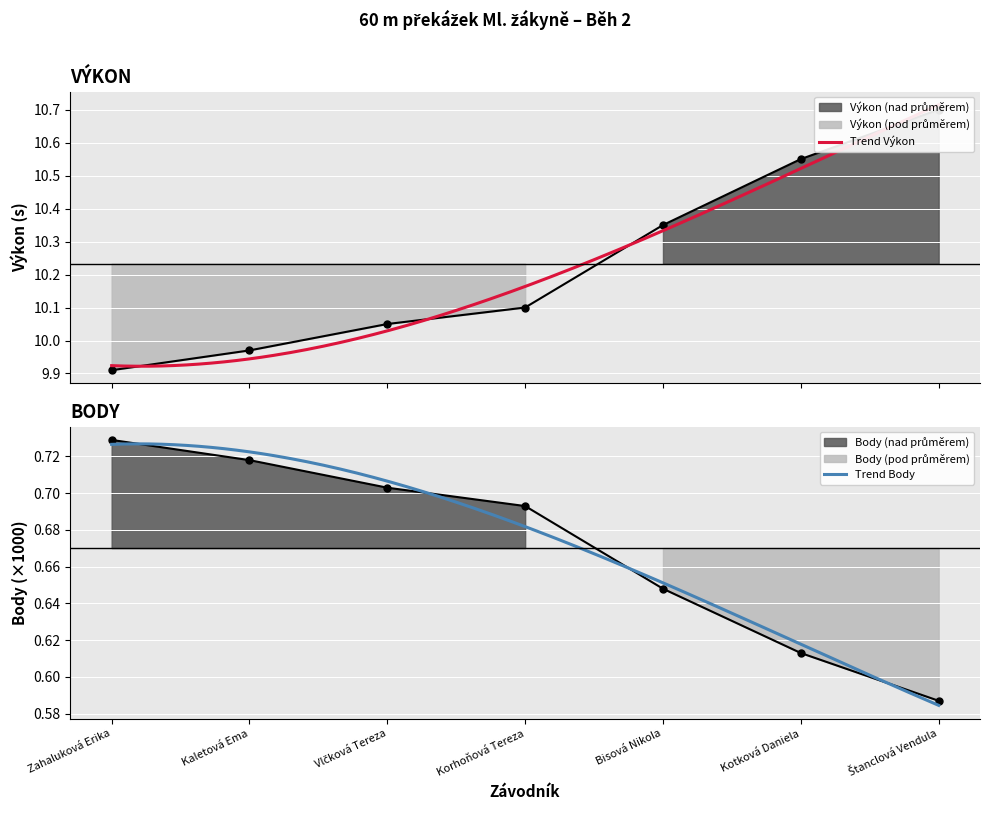

What is the average value of the Body series?

0.7